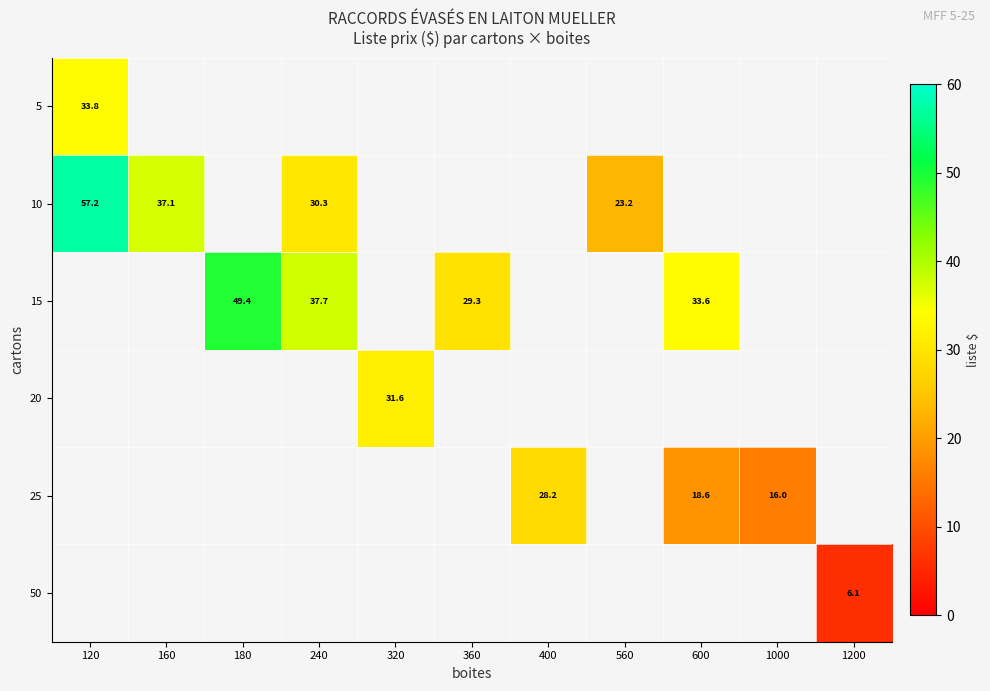

Which label corresponds to the largest value in the chart?

120